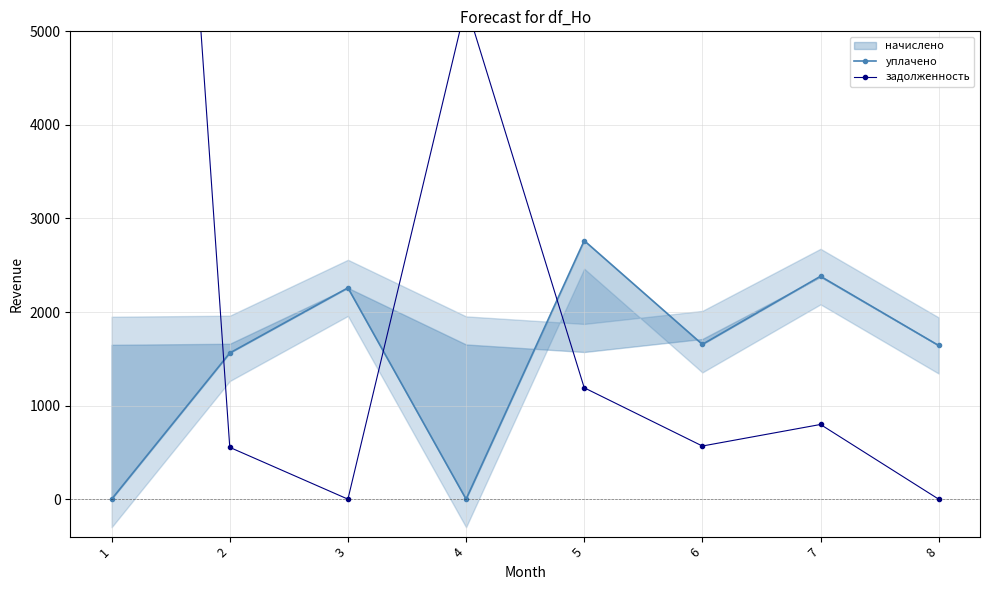

Which series reaches the minimum Y coordinate?

уплачено